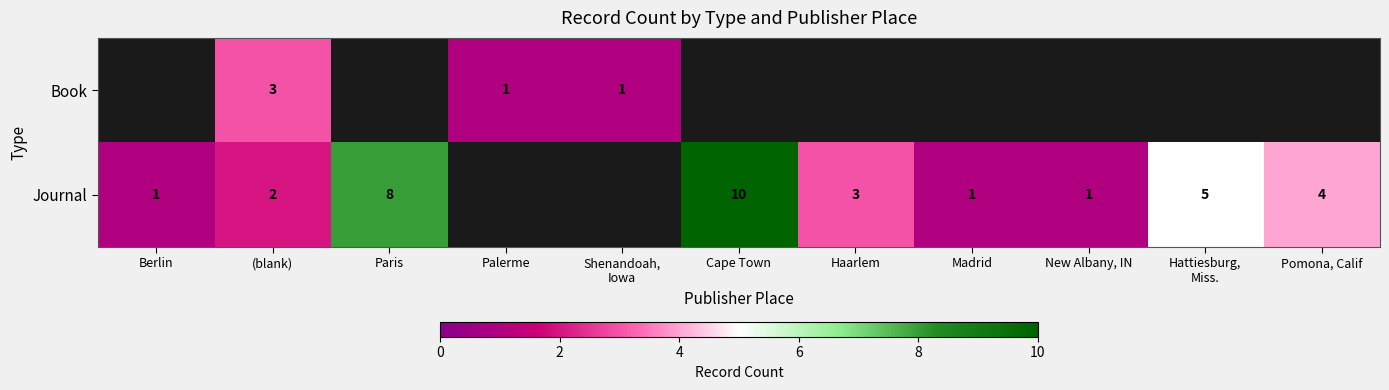

True or false: Book has a value of 0 at Palerme.

False